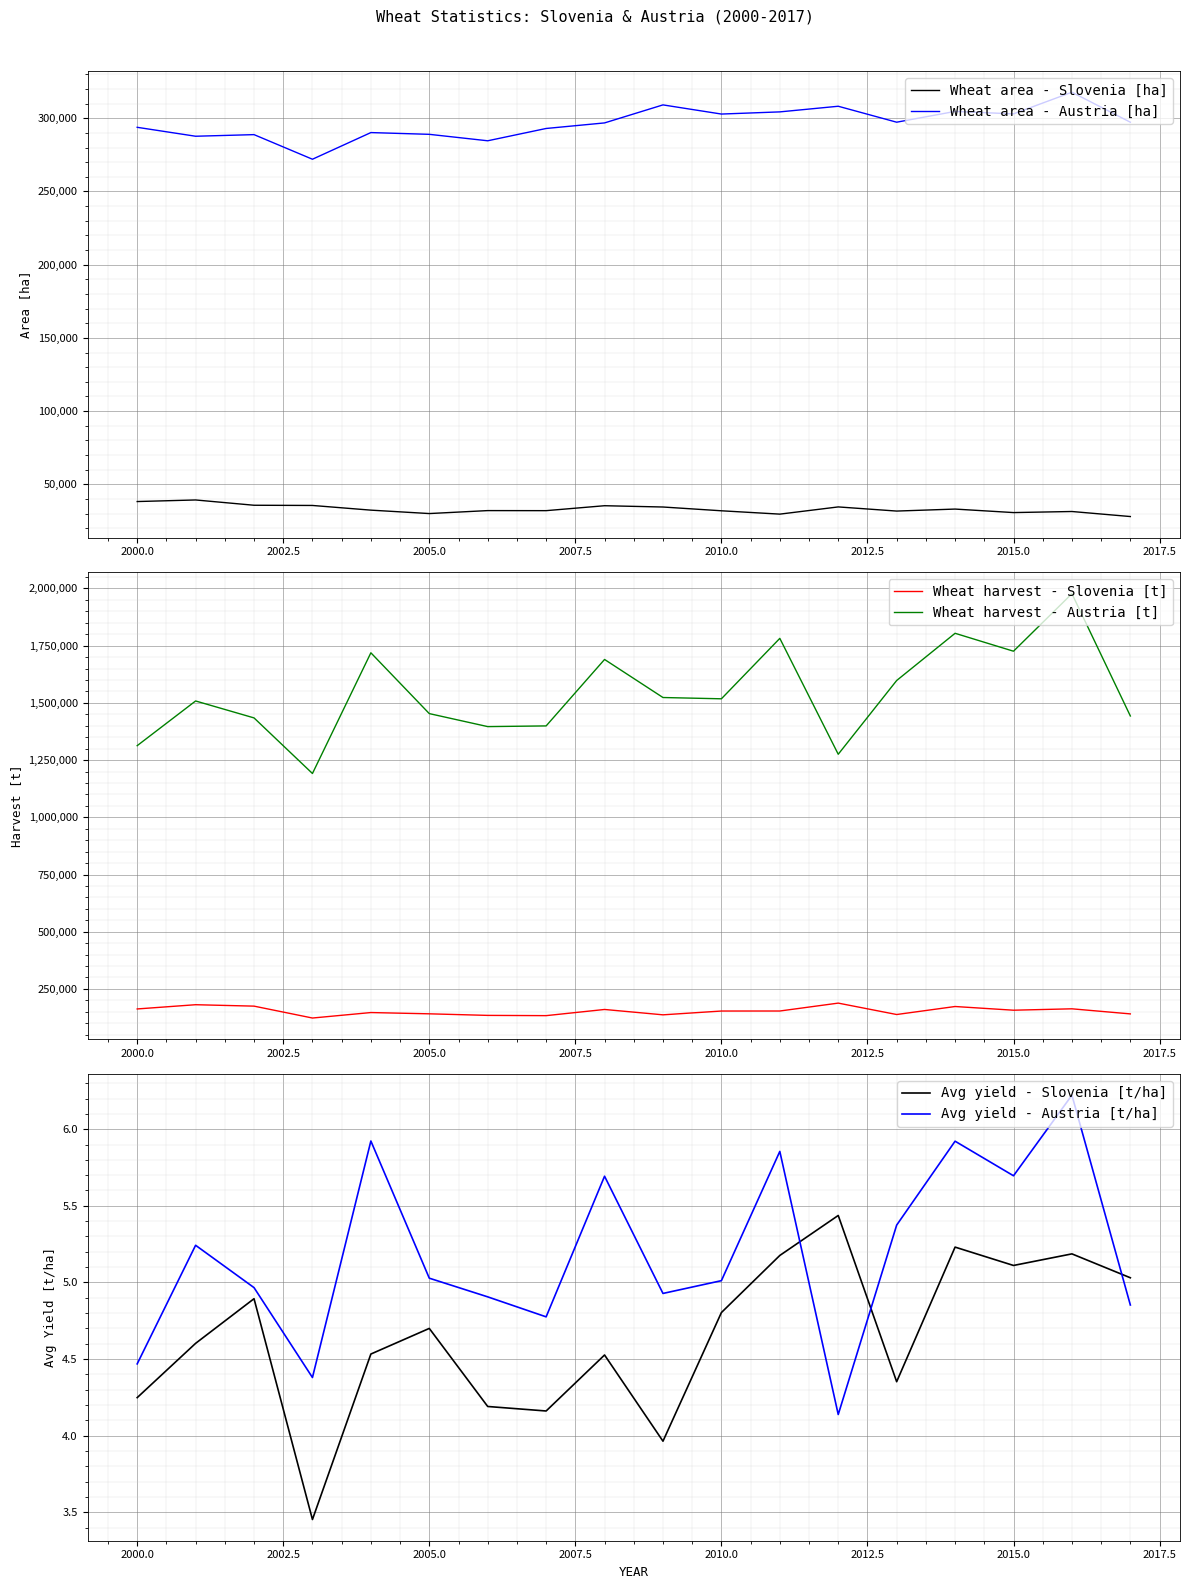

How many data points in Wheat harvest - Austria [t] are above 1517810?

8